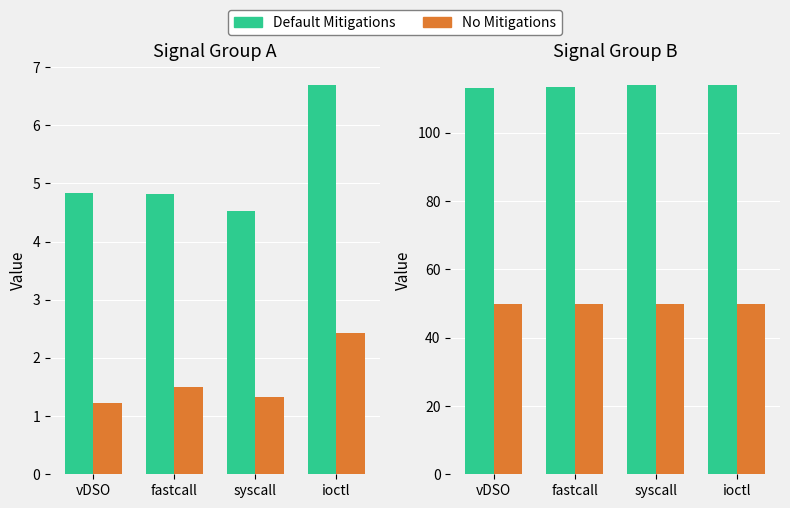

What is the label of the 4th bar from the right?

vDSO